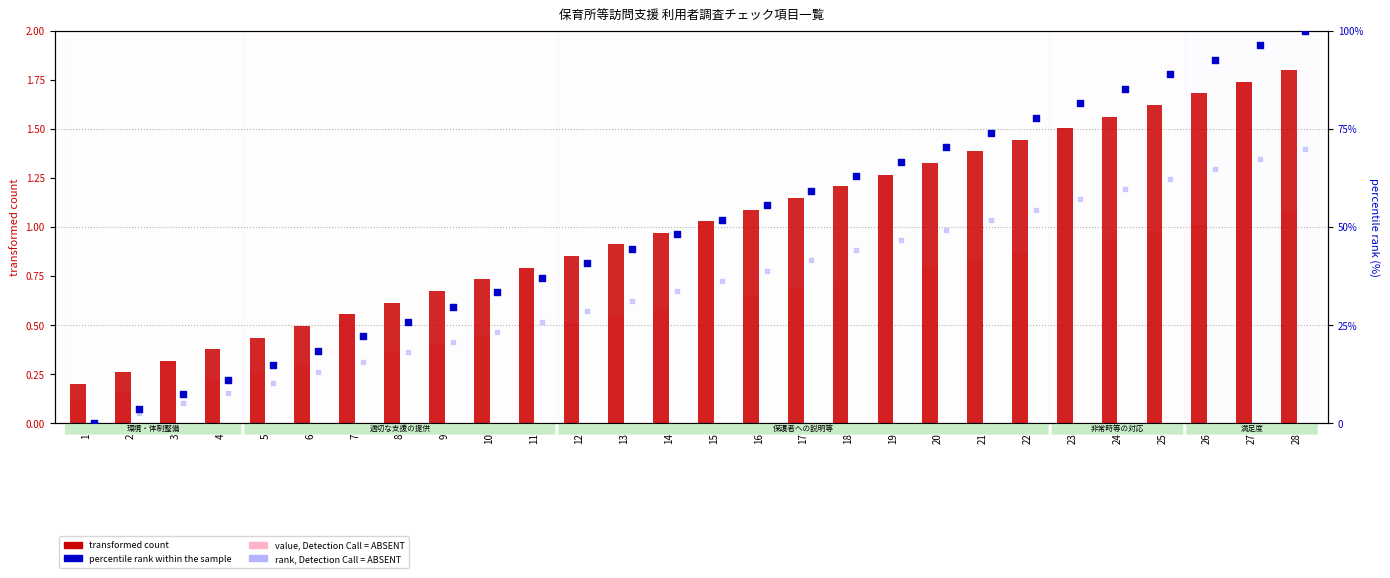

What is the total value across all series at 15?

90.2